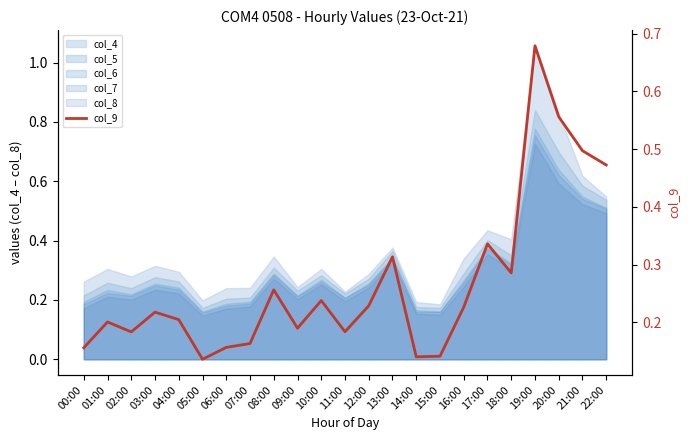

What is the difference between the maximum and minimum values?

0.5